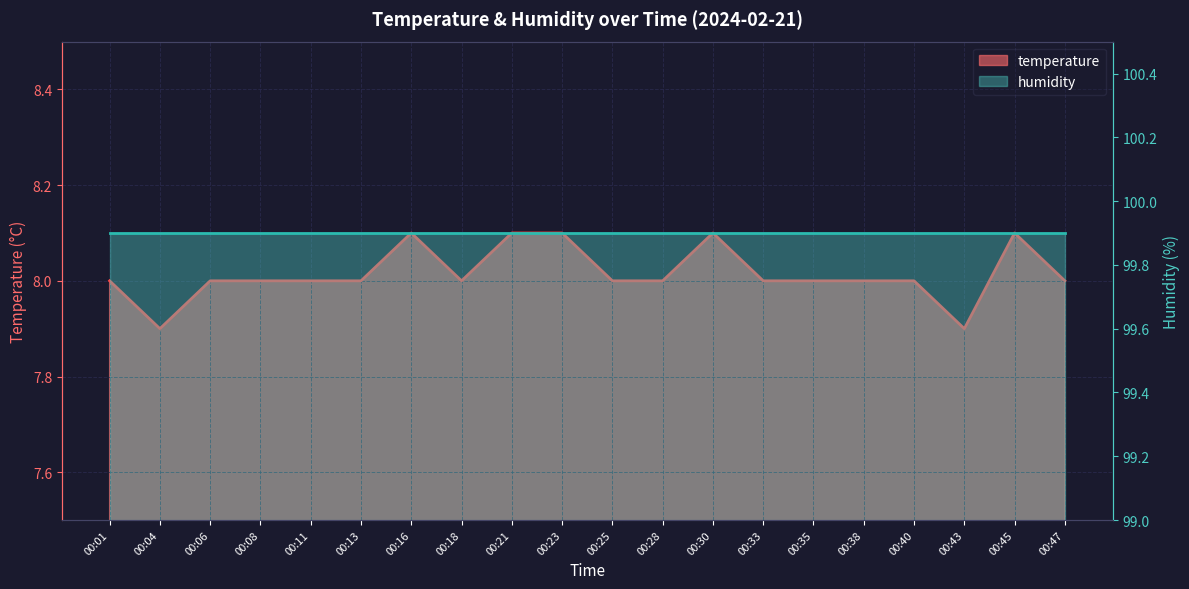

Rank the categories by value from highest to lowest.

00:16, 00:21, 00:23, 00:30, 00:45, 00:01, 00:06, 00:08, 00:11, 00:13, 00:18, 00:25, 00:28, 00:33, 00:35, 00:38, 00:40, 00:47, 00:04, 00:43